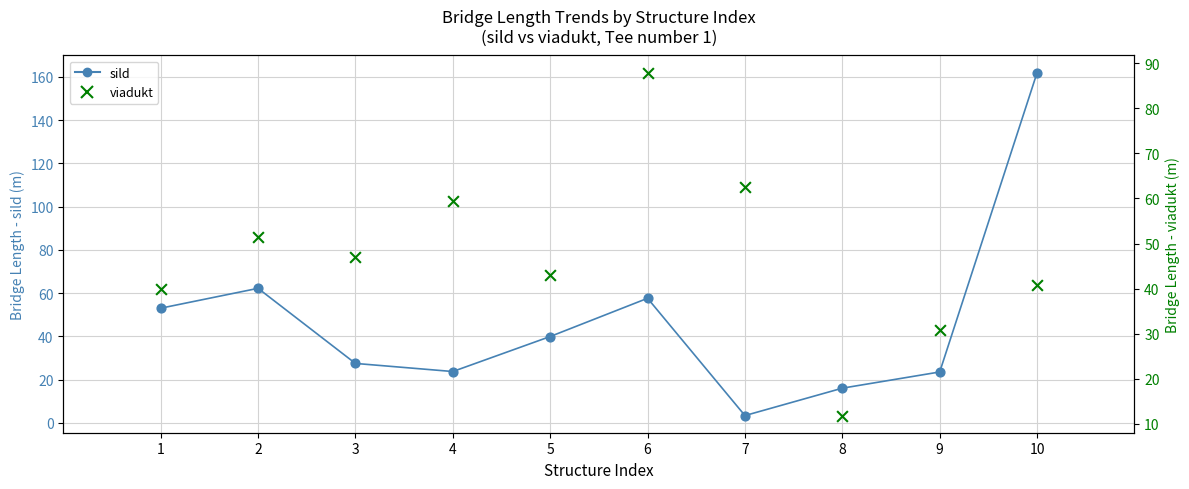

Which series has the widest spread of Y values?

sild